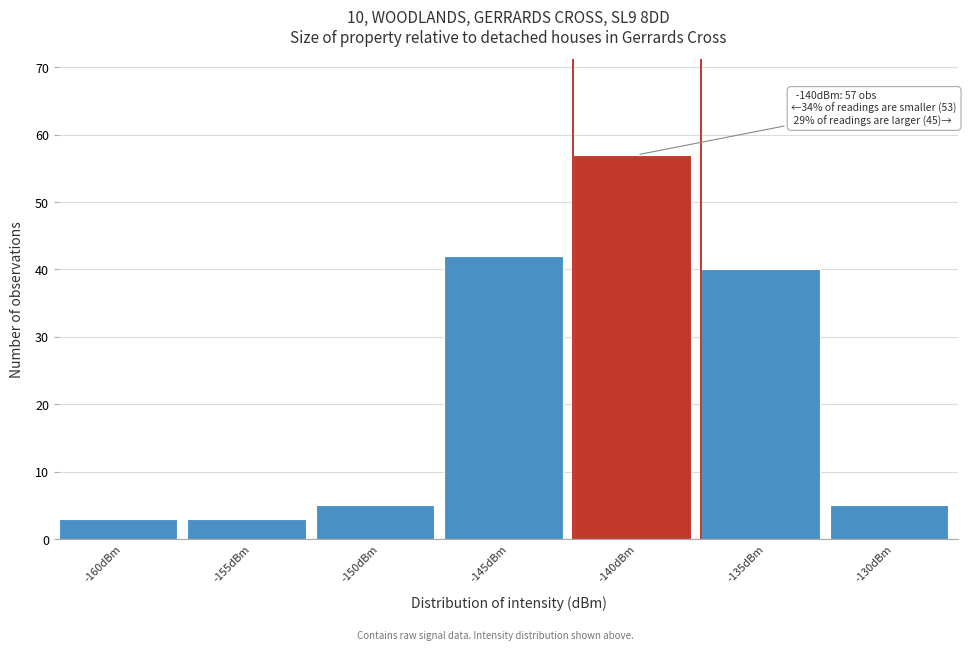

Reading left to right, list all the values displayed in this chart.

3	3	5	42	57	40	5